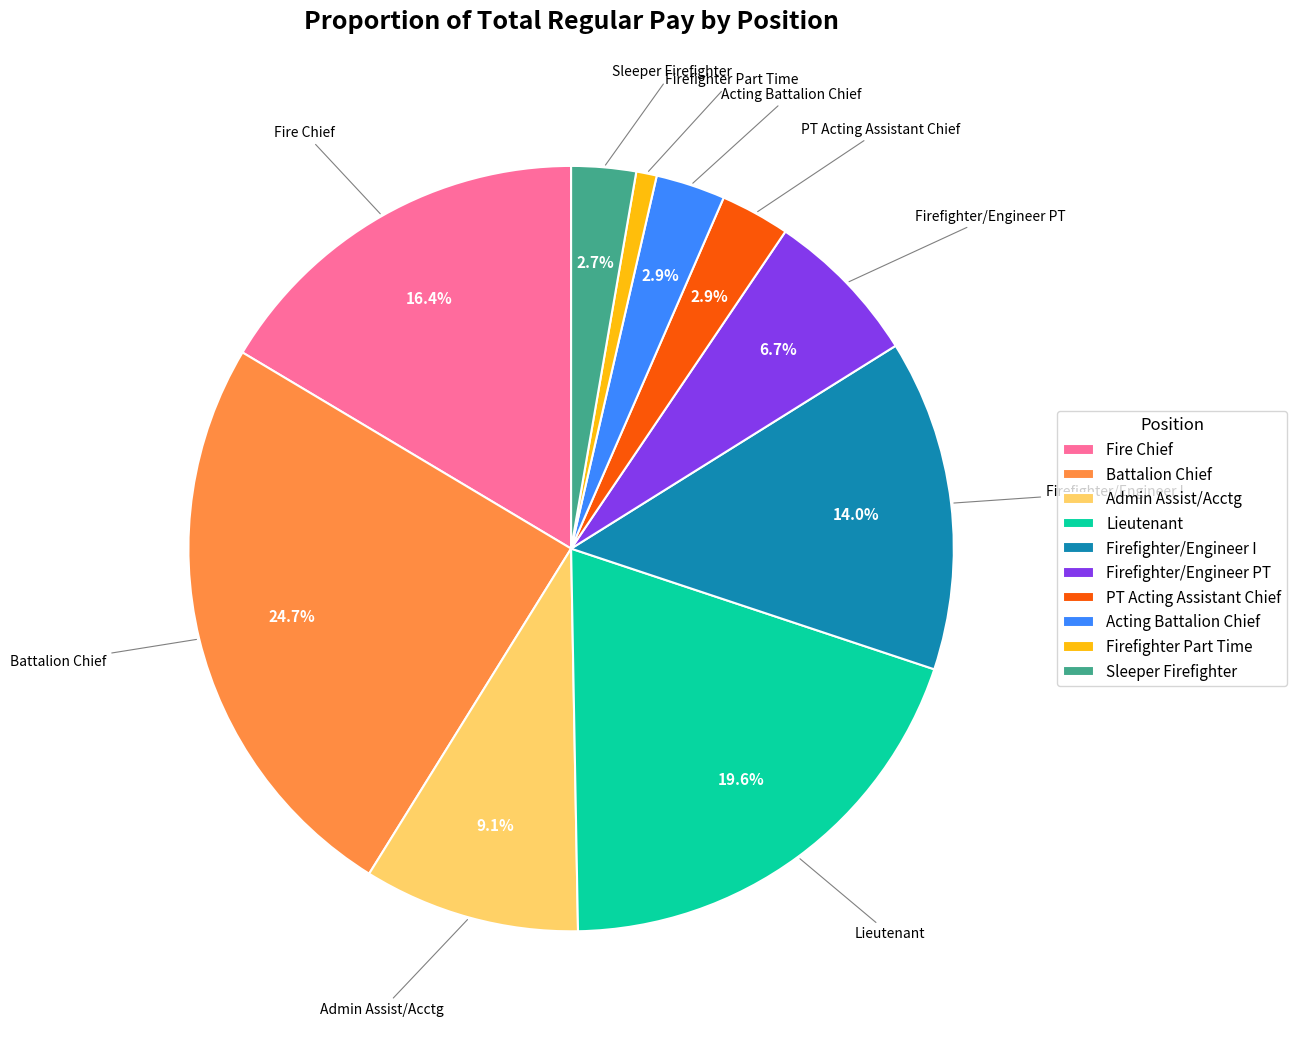

Is it true that Firefighter/Engineer PT is 7% of the pie?

True